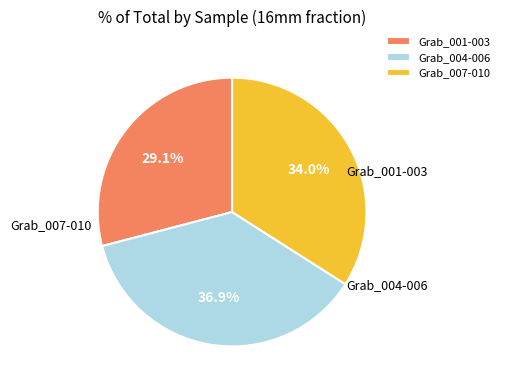

Does any single category account for the majority?

No